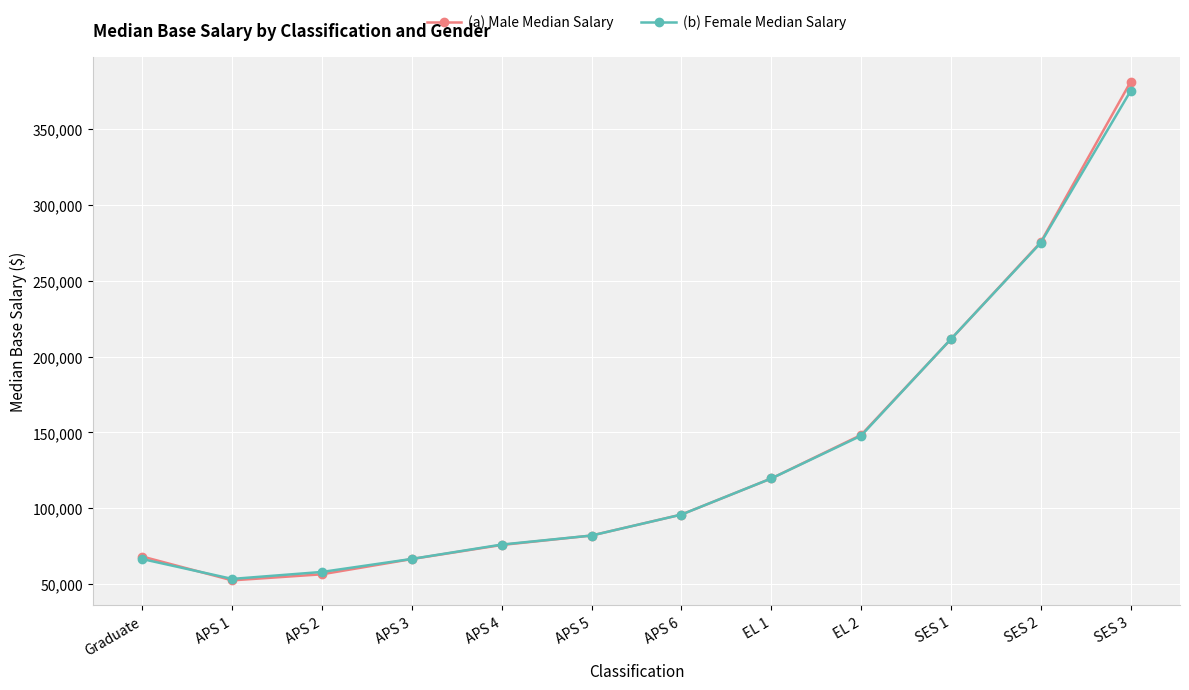

Between APS 5 and EL 2, which series saw the biggest shift?

(a) Male Median Salary